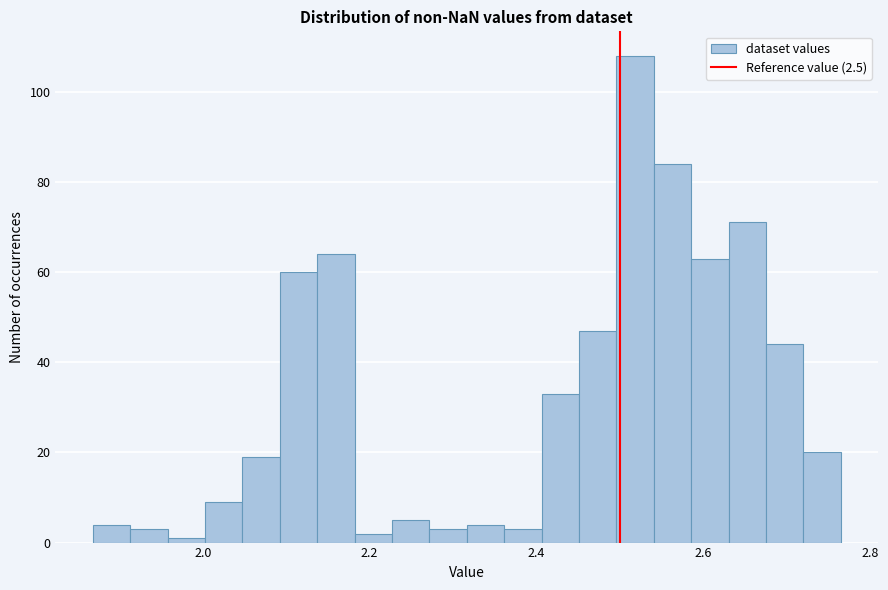

Around what value on the x-axis is the tallest bar? Give the approximate position of its centre, as read against the axis.

2.52